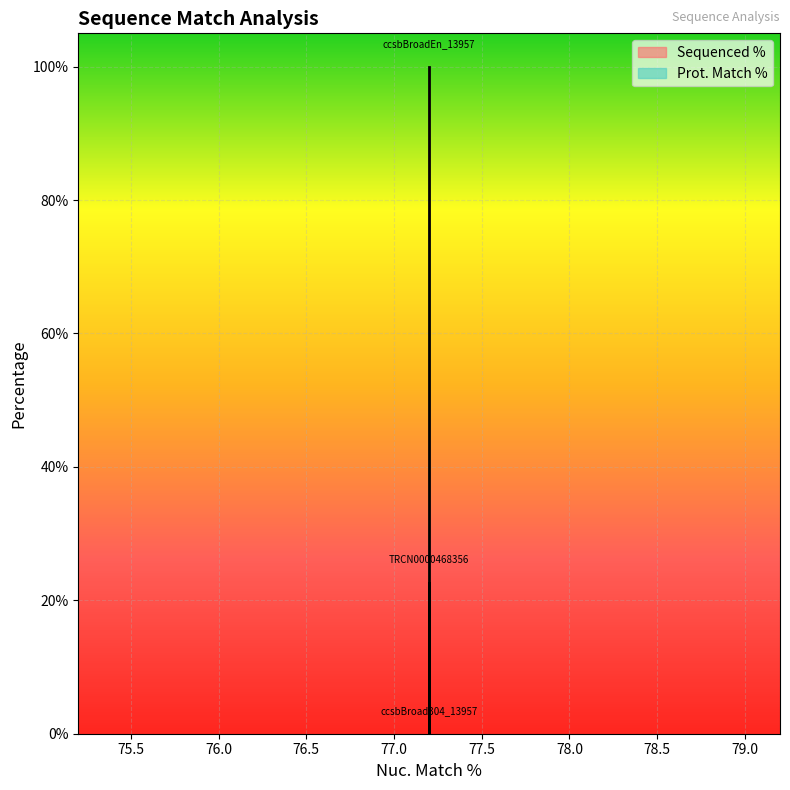

Reading left to right, list all the values displayed in this chart.

100.0	0.0	22.6